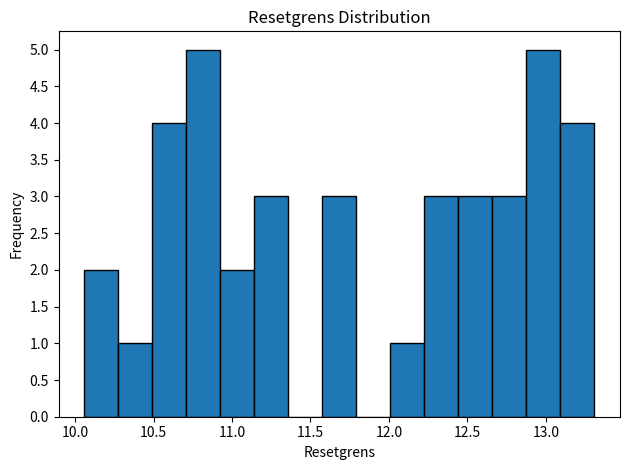

What is the height of the bar covering 13.10 to 13.30 on the x-axis? Neither the bar edges nor the heights are printed on the chart, so give them approximately, as read against the axes.

4